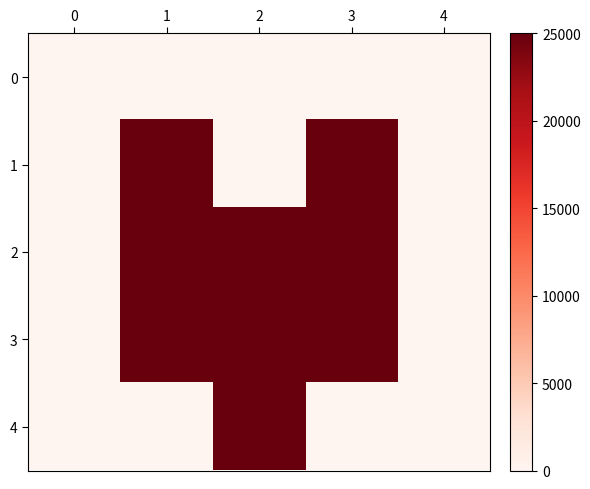

Which category has the highest value across all series?

1